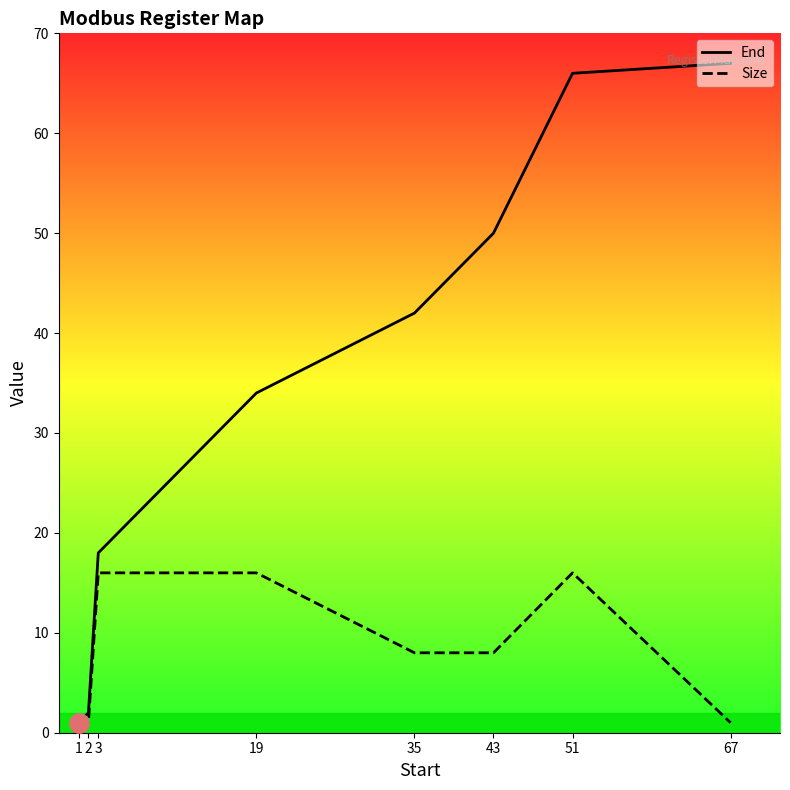

Reading right to left, extract all data points from this chart.

End: 67	66	50	42	34	18	2	1
Size: 1	16	8	8	16	16	1	1